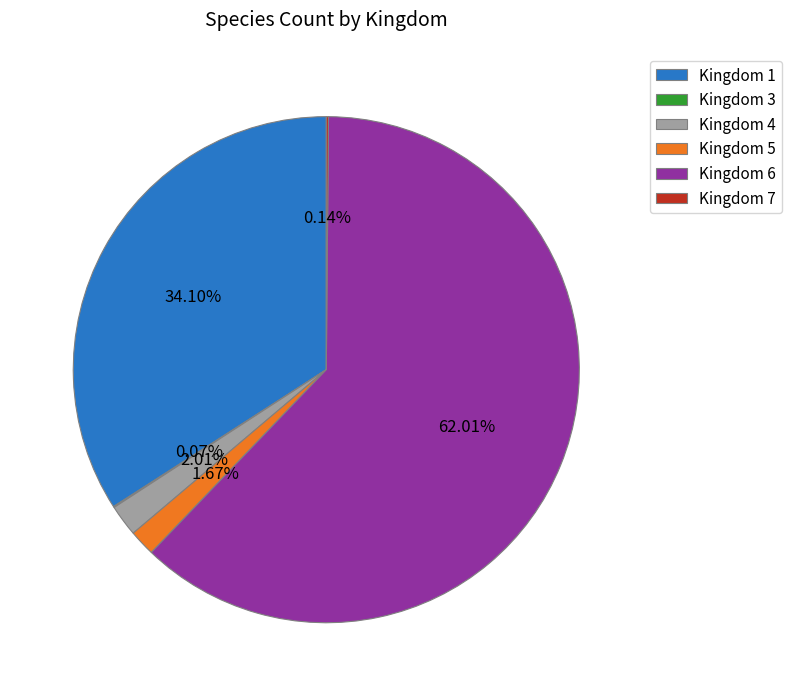

Does Kingdom 5 represent more than half of the total?

No